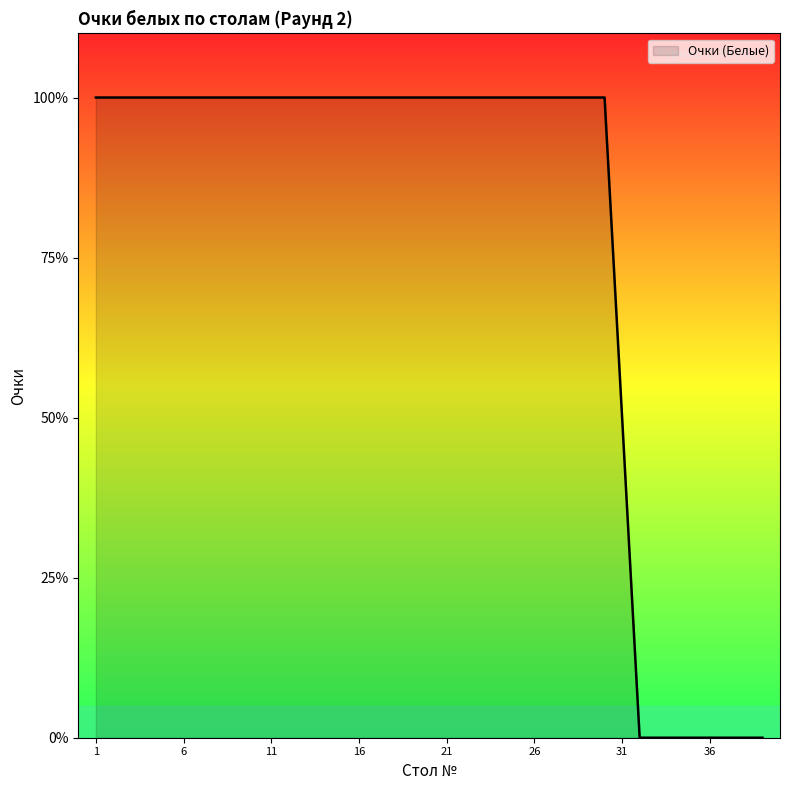

Does the chart display data point markers on the line(s)?

No